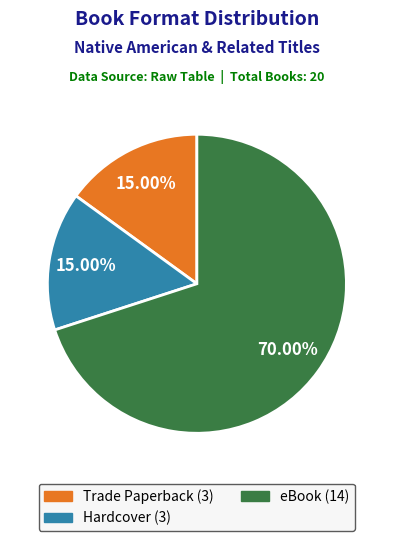

Which slice is the largest?

eBook